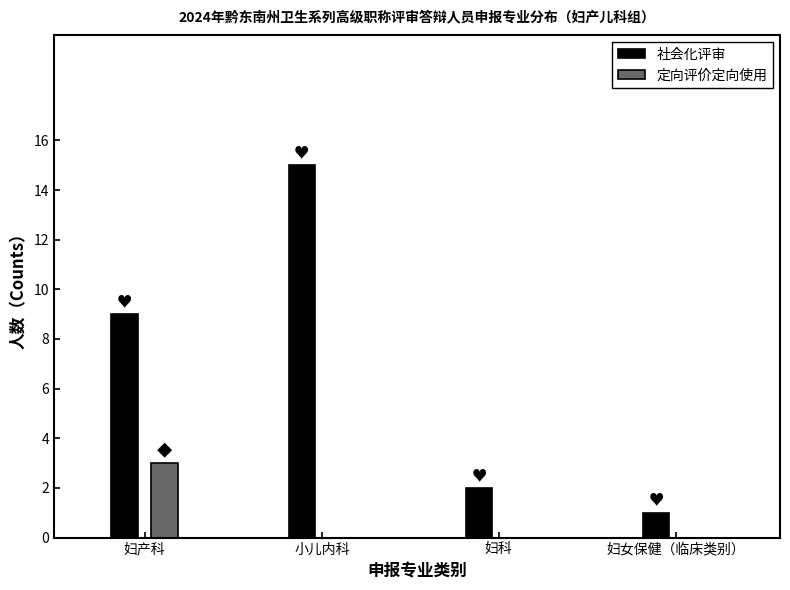

Reading left to right, list all the values displayed in this chart.

社会化评审: 妇产科=9	小儿内科=15	妇科=2	妇女保健（临床类别）=1
定向评价定向使用: 妇产科=3	小儿内科=0	妇科=0	妇女保健（临床类别）=0